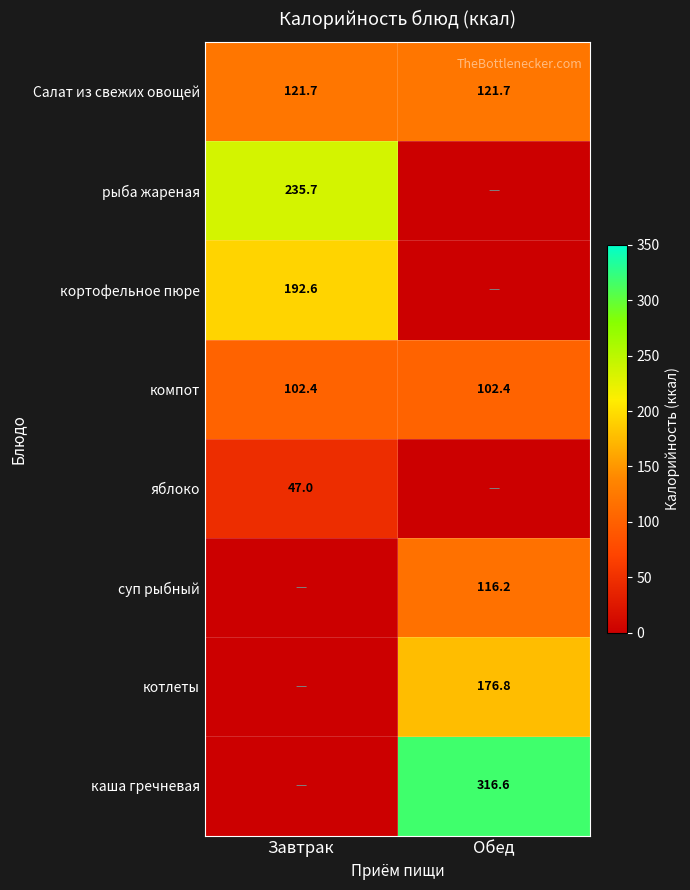

True or false: Салат из свежих овощей has a value of 186.1 at Обед.

False